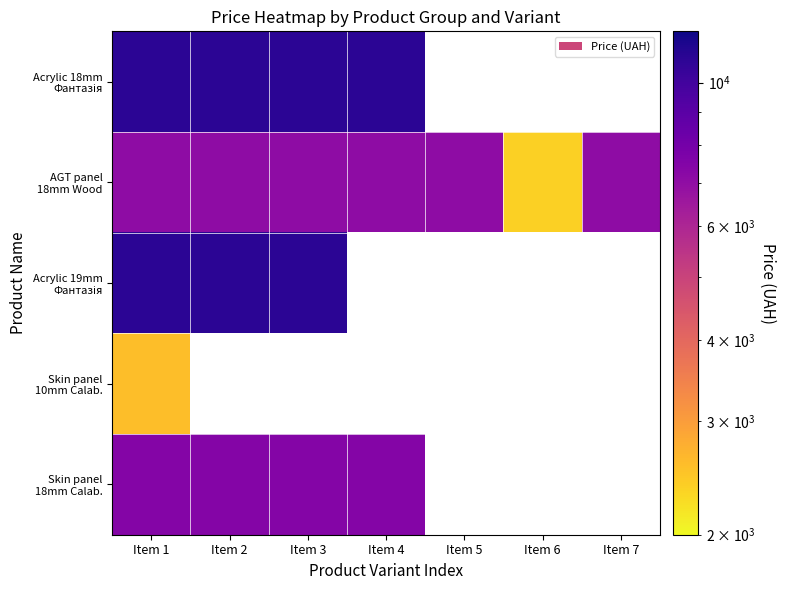

Which series changed the most between Item 4 and Item 7?

AGT panel 18mm Wood